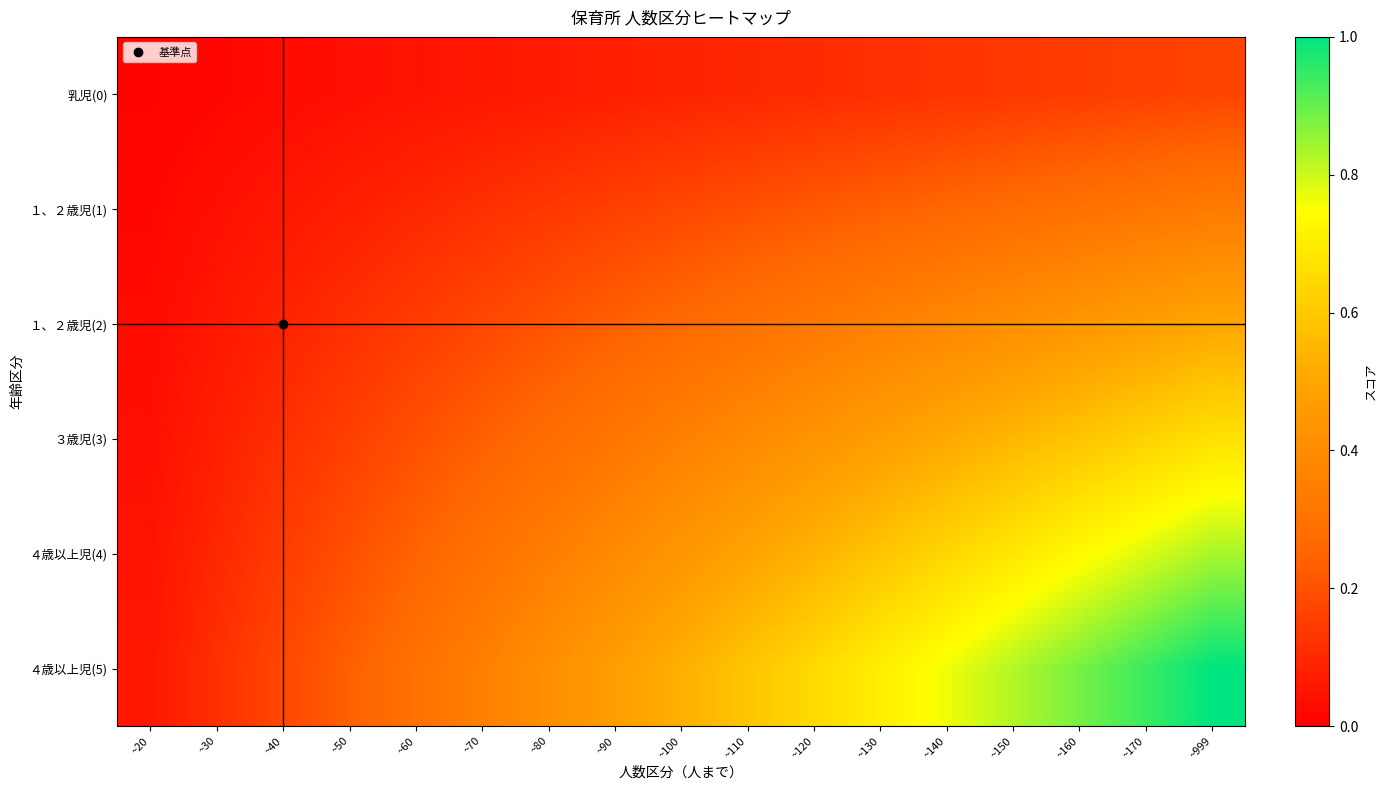

Reading left to right, list all the values displayed in this chart.

乳児(0): ~20=0.0	~30=0.0	~40=0.0	~50=0.0	~60=0.0	~70=0.1	~80=0.1	~90=0.1	~100=0.1	~110=0.1	~120=0.1	~130=0.1	~140=0.1	~150=0.1	~160=0.1	~170=0.2	~999=0.2
１、２歳児(1): ~20=0.0	~30=0.0	~40=0.1	~50=0.1	~60=0.1	~70=0.1	~80=0.1	~90=0.2	~100=0.2	~110=0.2	~120=0.2	~130=0.2	~140=0.3	~150=0.3	~160=0.3	~170=0.3	~999=0.3
１、２歳児(2): ~20=0.0	~30=0.1	~40=0.1	~50=0.1	~60=0.1	~70=0.2	~80=0.2	~90=0.2	~100=0.3	~110=0.3	~120=0.3	~130=0.4	~140=0.4	~150=0.4	~160=0.4	~170=0.5	~999=0.5
３歳児(3): ~20=0.0	~30=0.1	~40=0.1	~50=0.2	~60=0.2	~70=0.2	~80=0.3	~90=0.3	~100=0.4	~110=0.4	~120=0.4	~130=0.5	~140=0.5	~150=0.5	~160=0.6	~170=0.6	~999=0.7
４歳以上児(4): ~20=0.0	~30=0.1	~40=0.1	~50=0.2	~60=0.2	~70=0.3	~80=0.3	~90=0.4	~100=0.4	~110=0.5	~120=0.5	~130=0.6	~140=0.6	~150=0.7	~160=0.7	~170=0.8	~999=0.8
４歳以上児(5): ~20=0.1	~30=0.1	~40=0.2	~50=0.2	~60=0.3	~70=0.4	~80=0.4	~90=0.5	~100=0.5	~110=0.6	~120=0.6	~130=0.7	~140=0.8	~150=0.8	~160=0.9	~170=0.9	~999=1.0